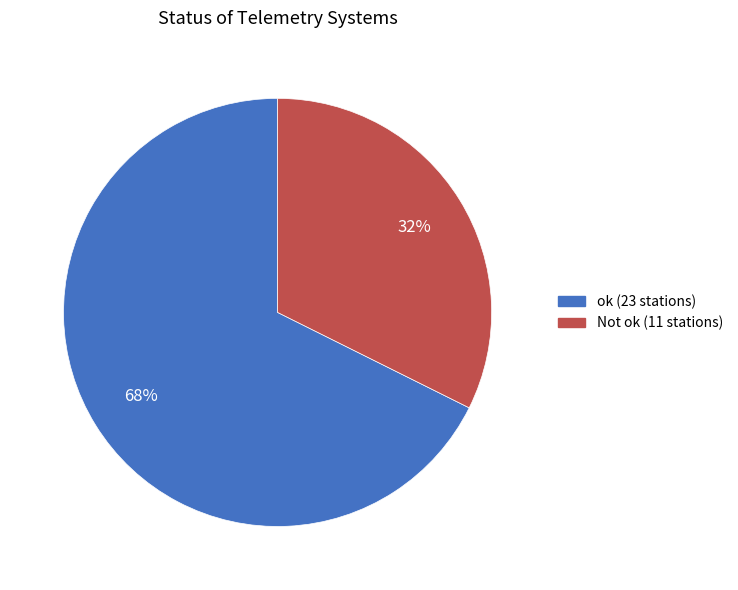

Count the number of slices in the pie.

2